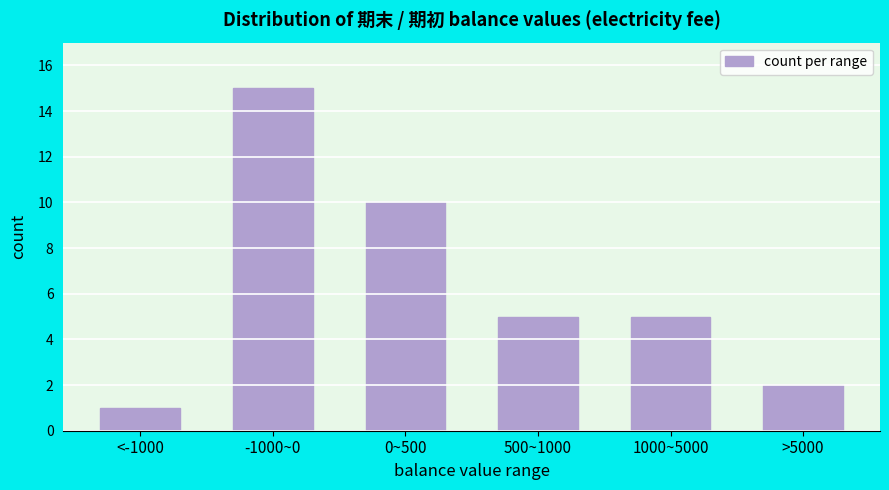

Reading left to right, transcribe all the data shown in this chart.

1	15	10	5	5	2